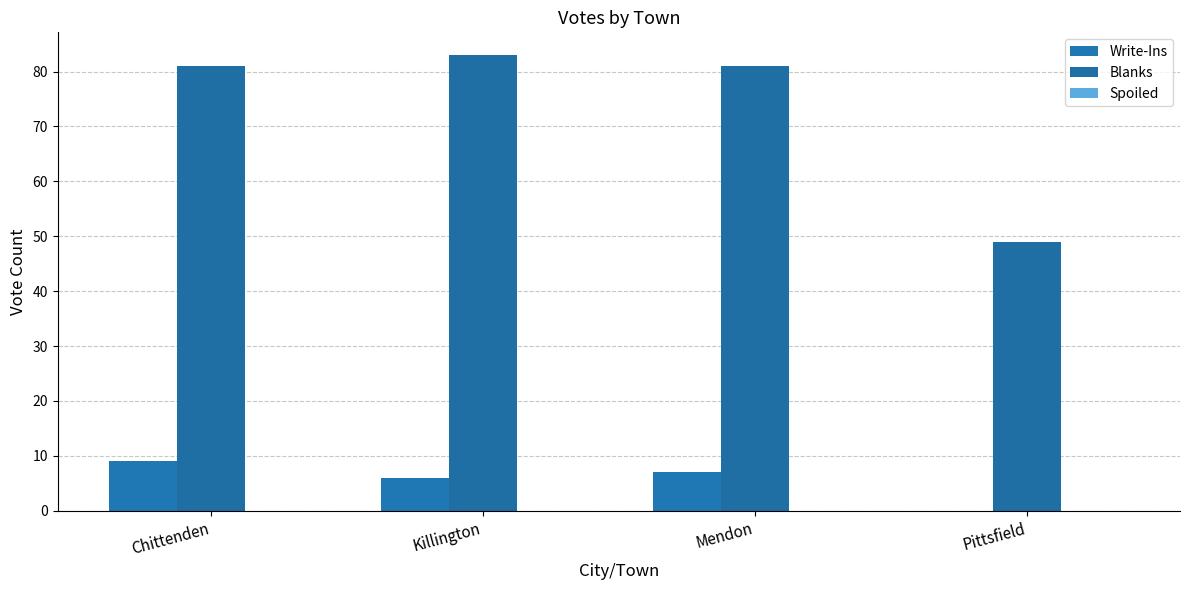

How many positive values does the Write-Ins series have?

3